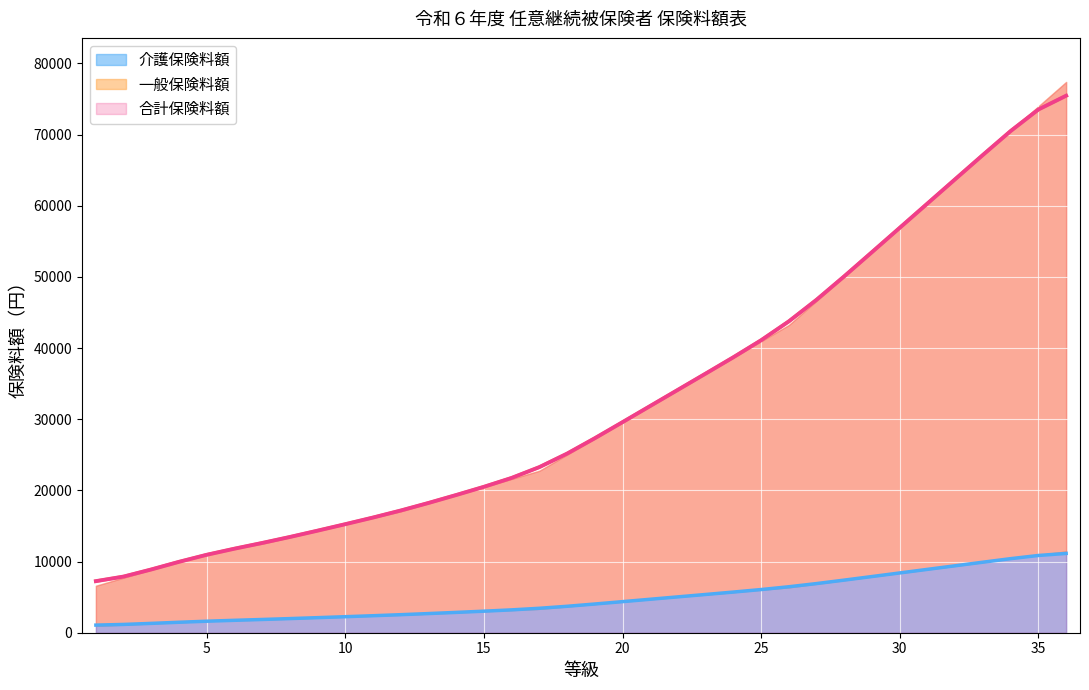

True or false: 一般保険料額 has a value of 5040.0 at 22.

True